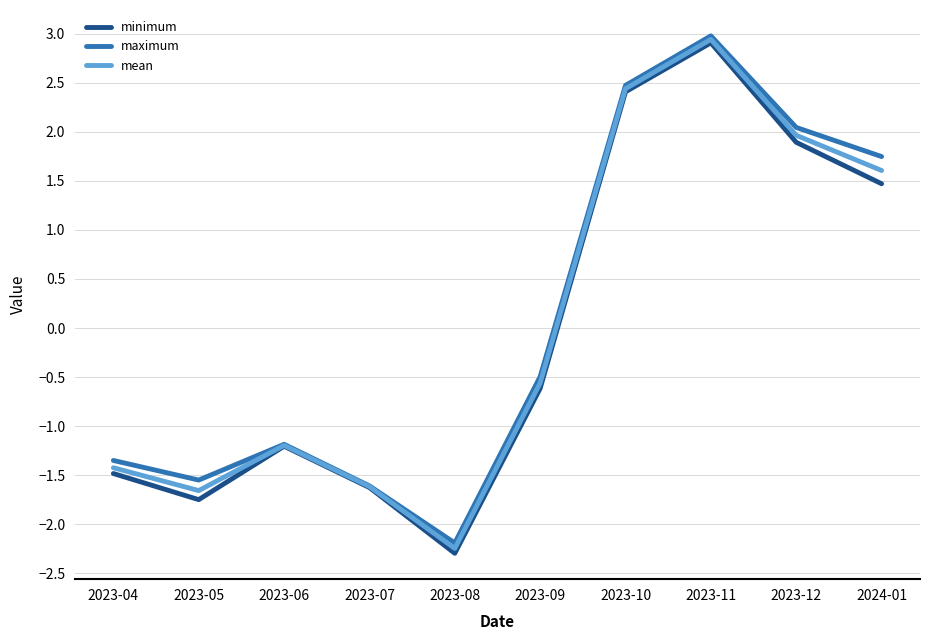

Which series has the largest total across all categories?

maximum